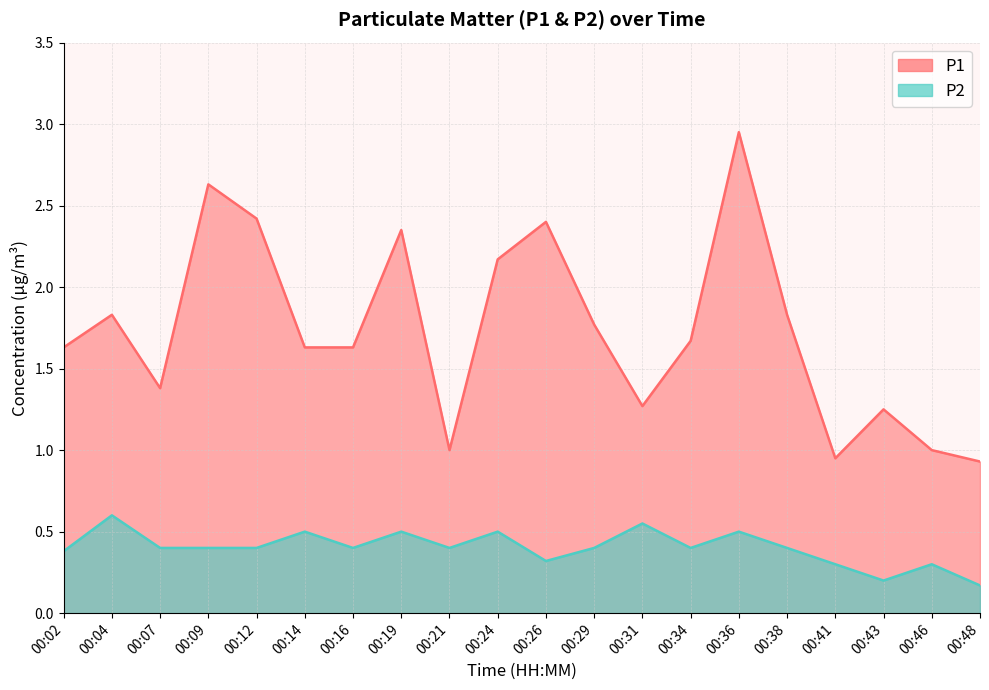

What are all the series names shown in the legend?

P1, P2